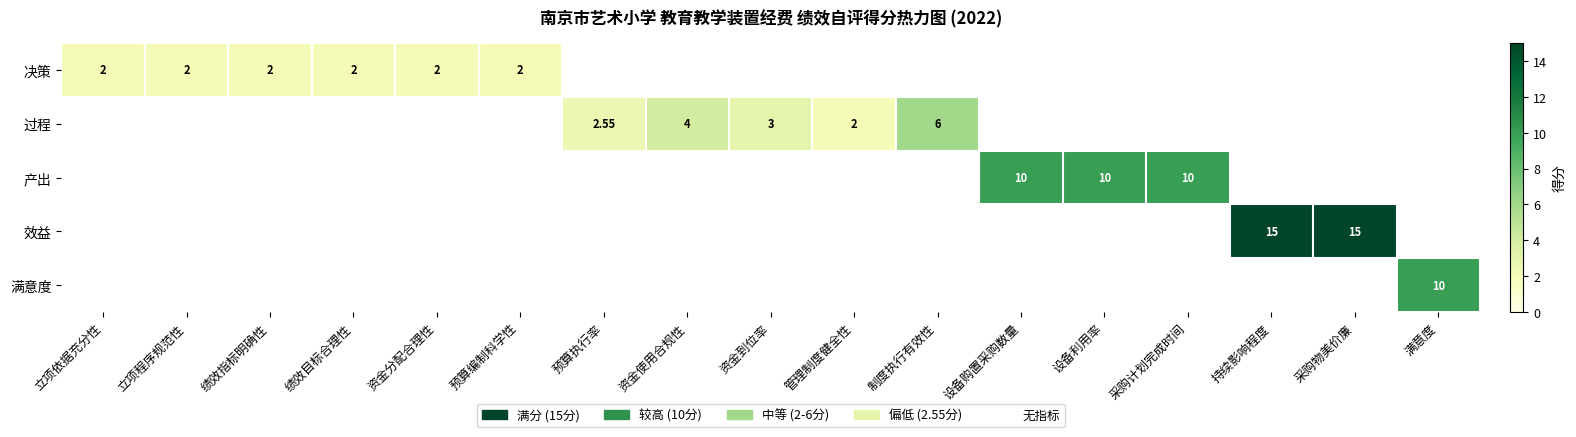

What is the difference between the maximum and minimum values in the 产出 series?

10.0